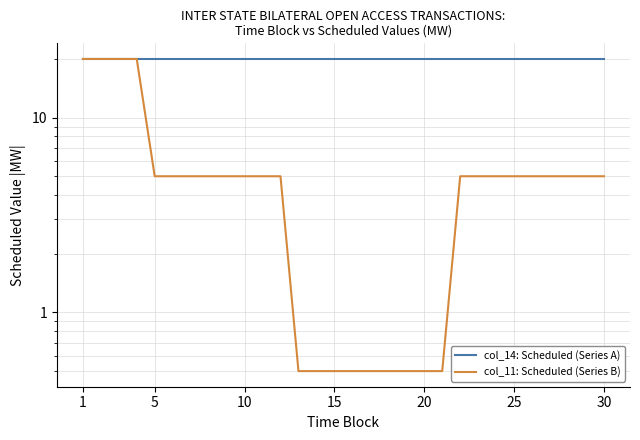

How many distinct data groups are displayed?

2